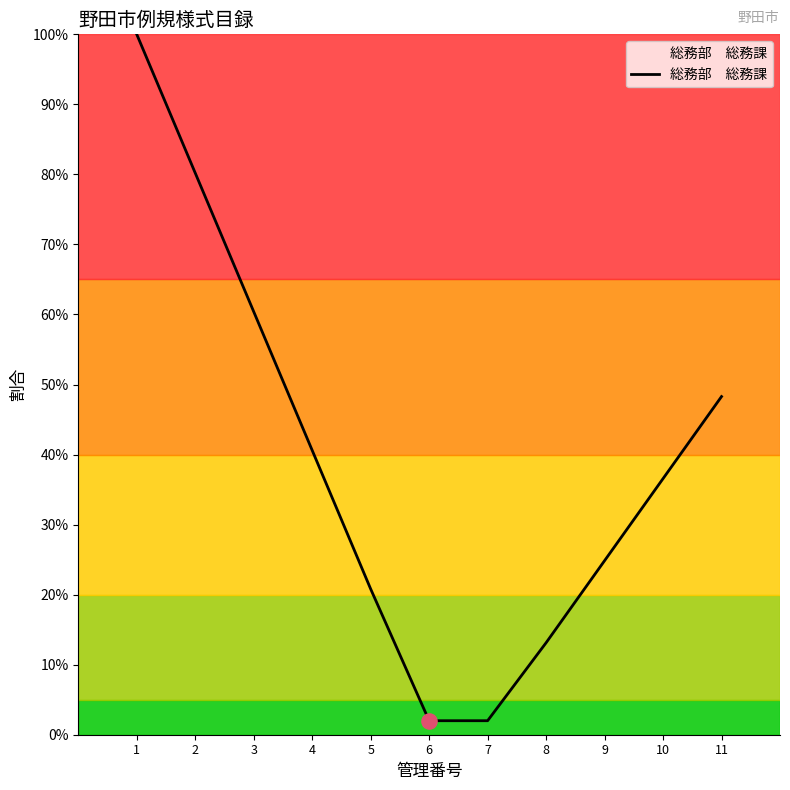

Which has a higher value, 7 or 4?

4